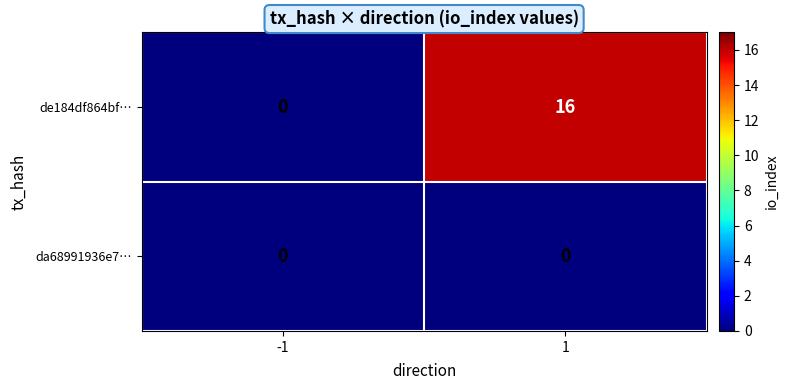

List the series in order of their peak value, lowest first.

da68991936e7…, de184df864bf…